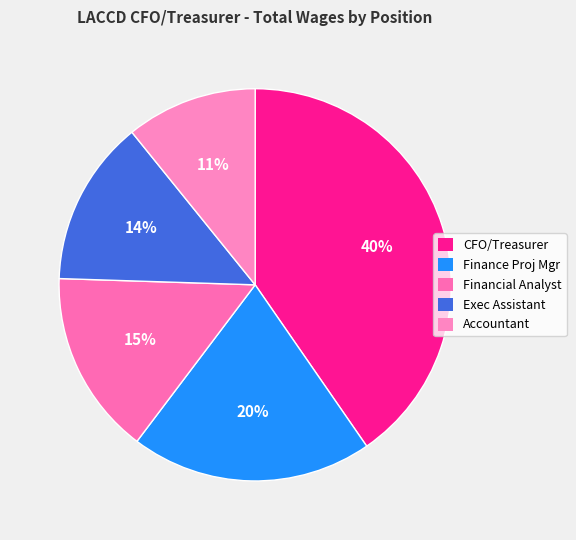

To the nearest percent, what is the difference between the Financial Analyst and Accountant slice percentages?

4%